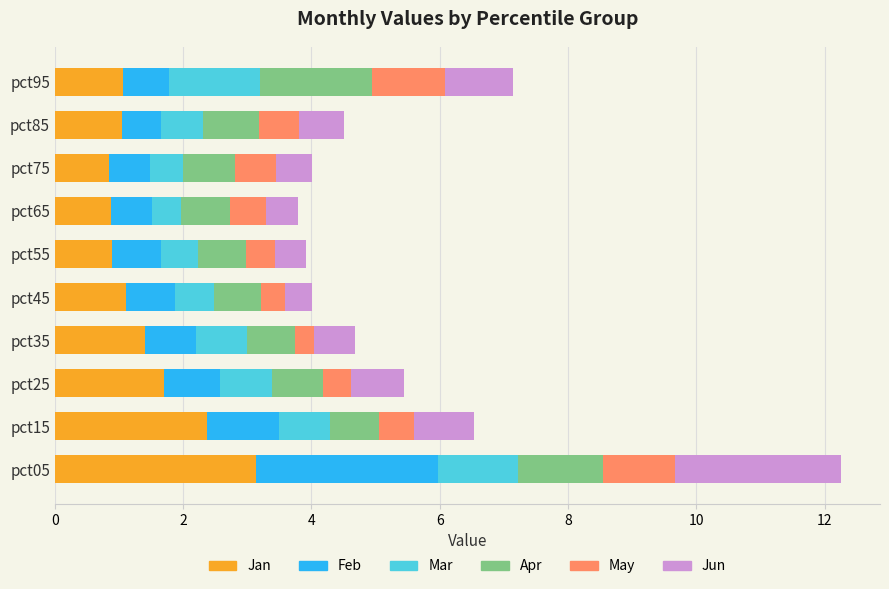

Which category has the highest value in the Jan series?

pct05